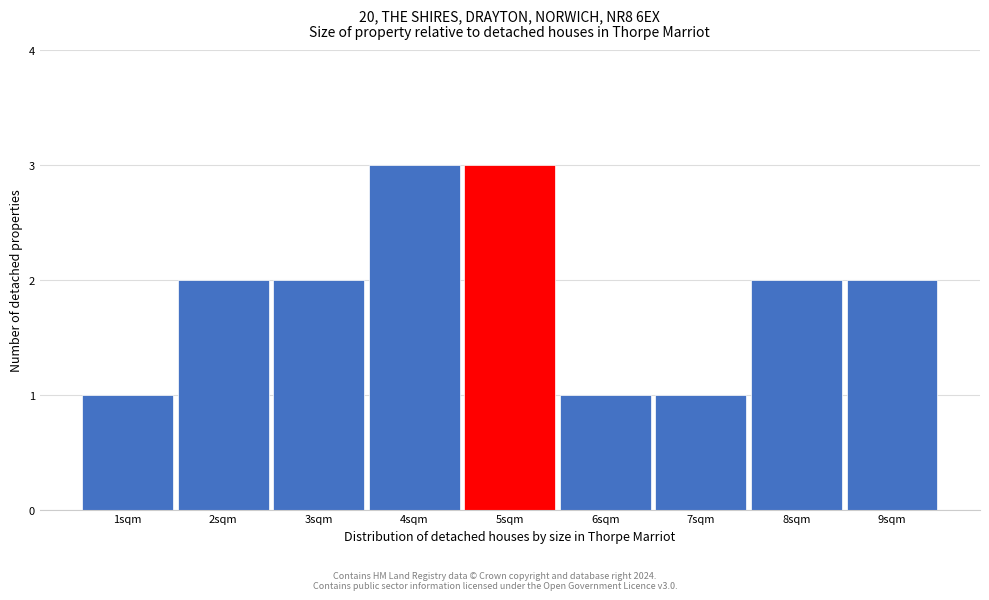

Reading left to right, extract all data points from this chart.

1	2	2	3	3	1	1	2	2